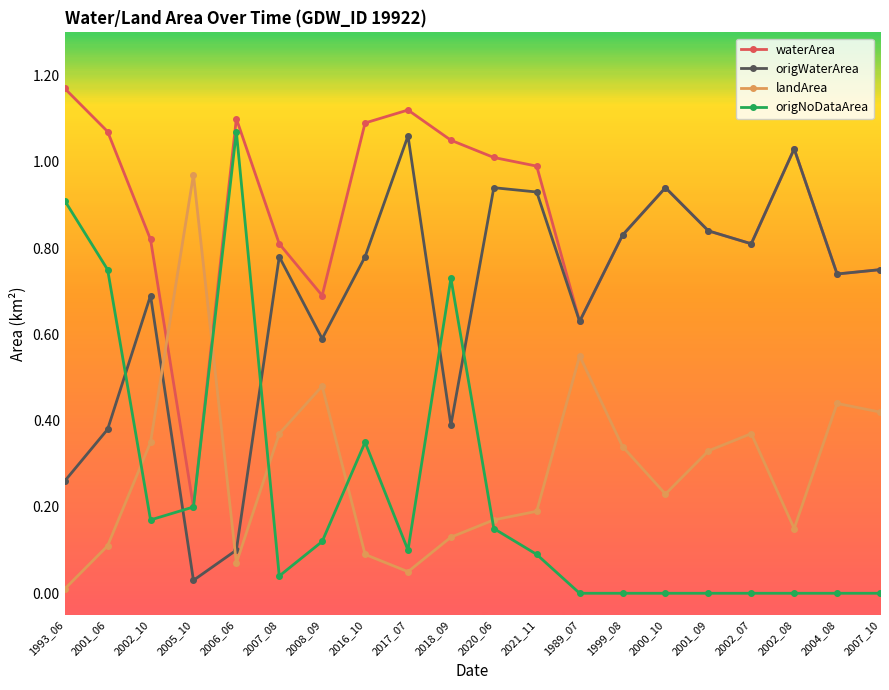

What is the label of the 6th point from the left?

2007_08